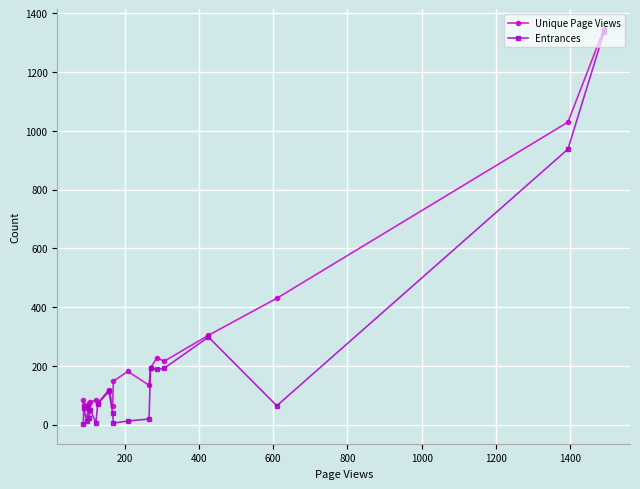

List the series in order of their overall mean, lowest first.

Entrances, Unique Page Views